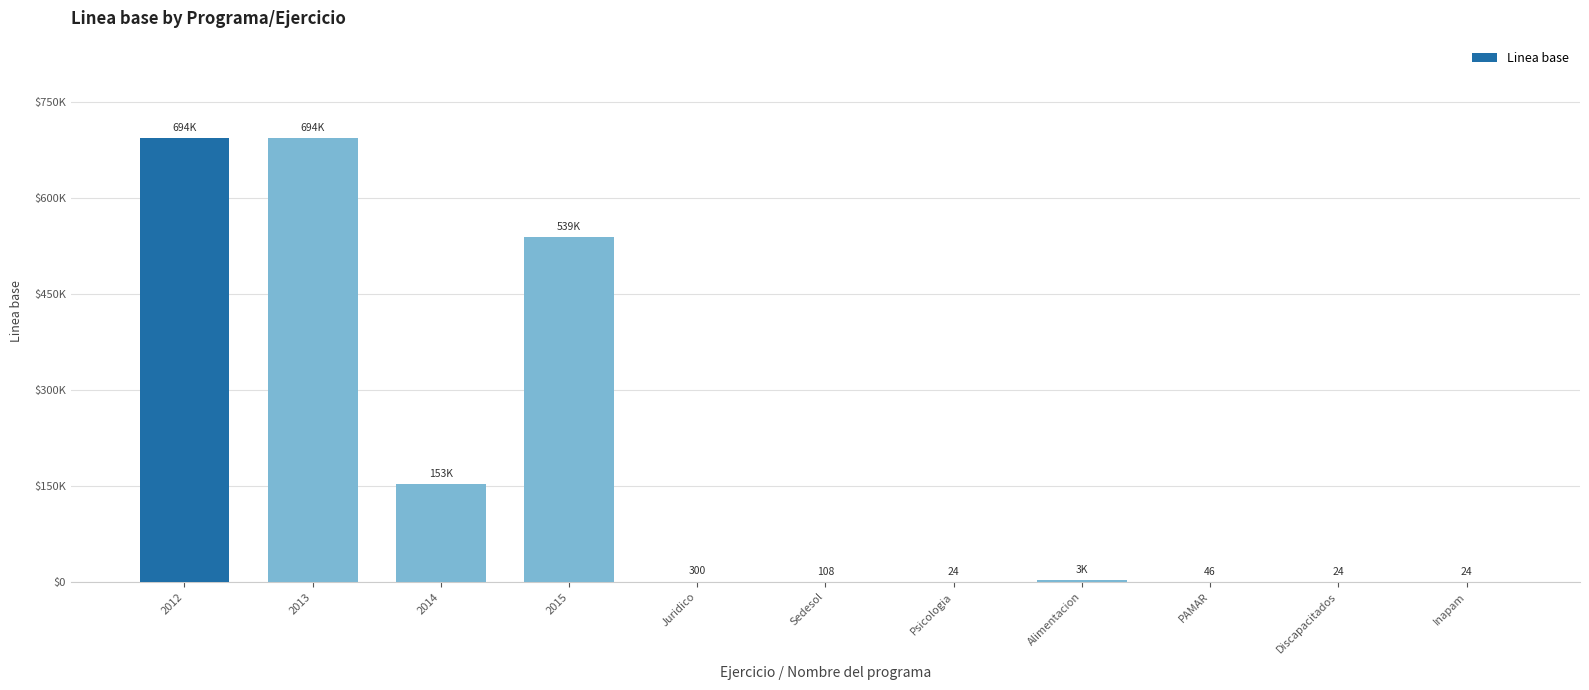

What is the change in value from Psicologia to Alimentacion?

+2648